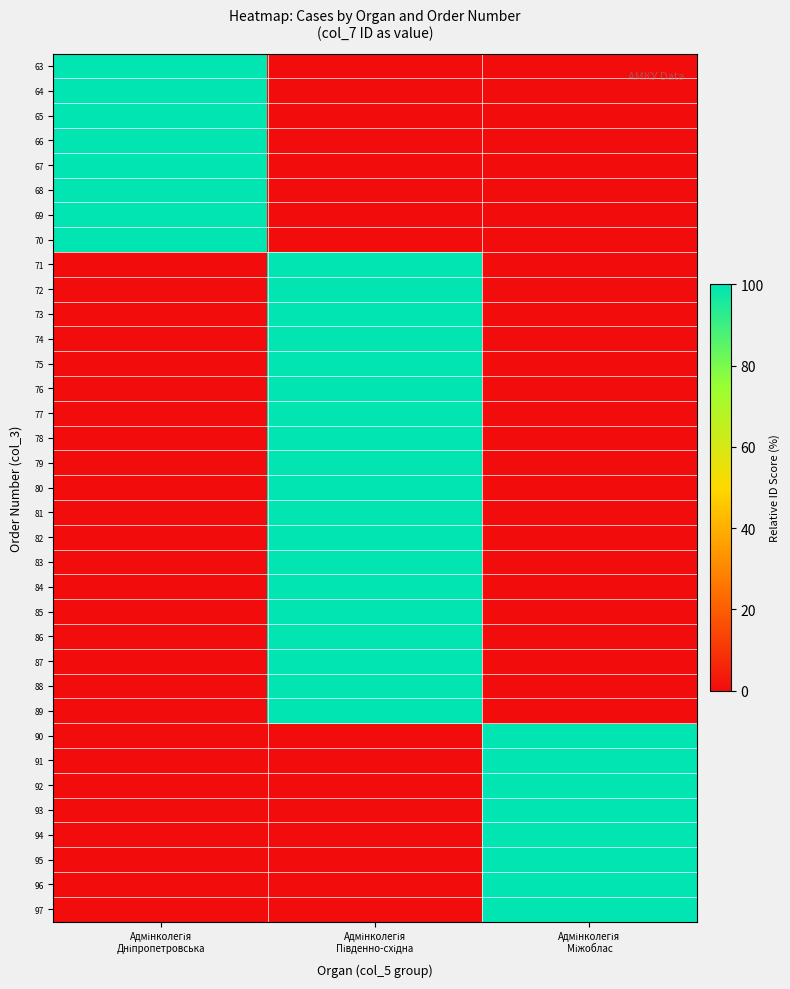

Count the number of categories in the chart.

3